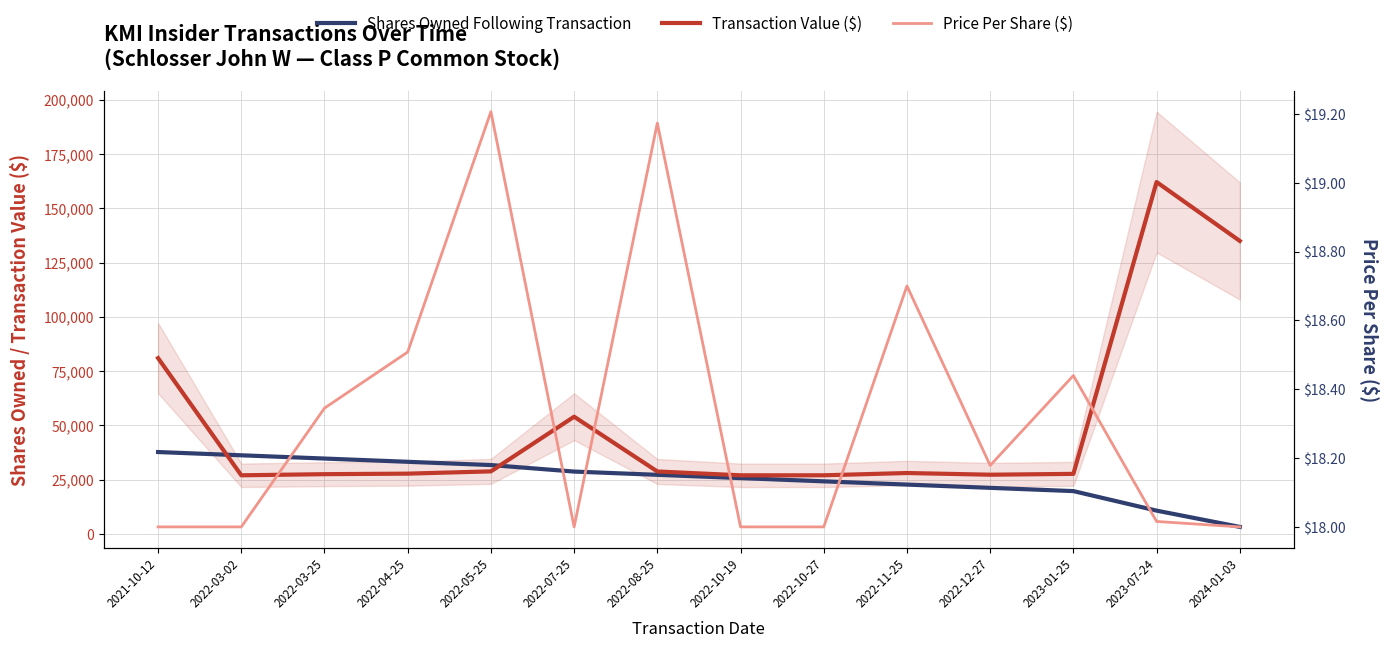

What is the difference between the Transaction Value ($) values at 2022-04-25 and 2022-11-25?

288.0